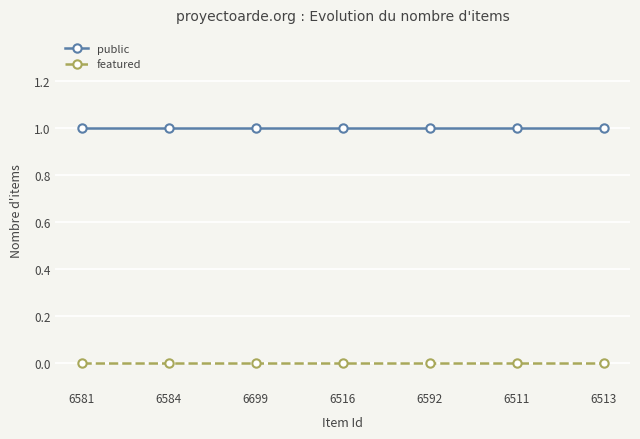

Which series has the largest total across all categories?

public